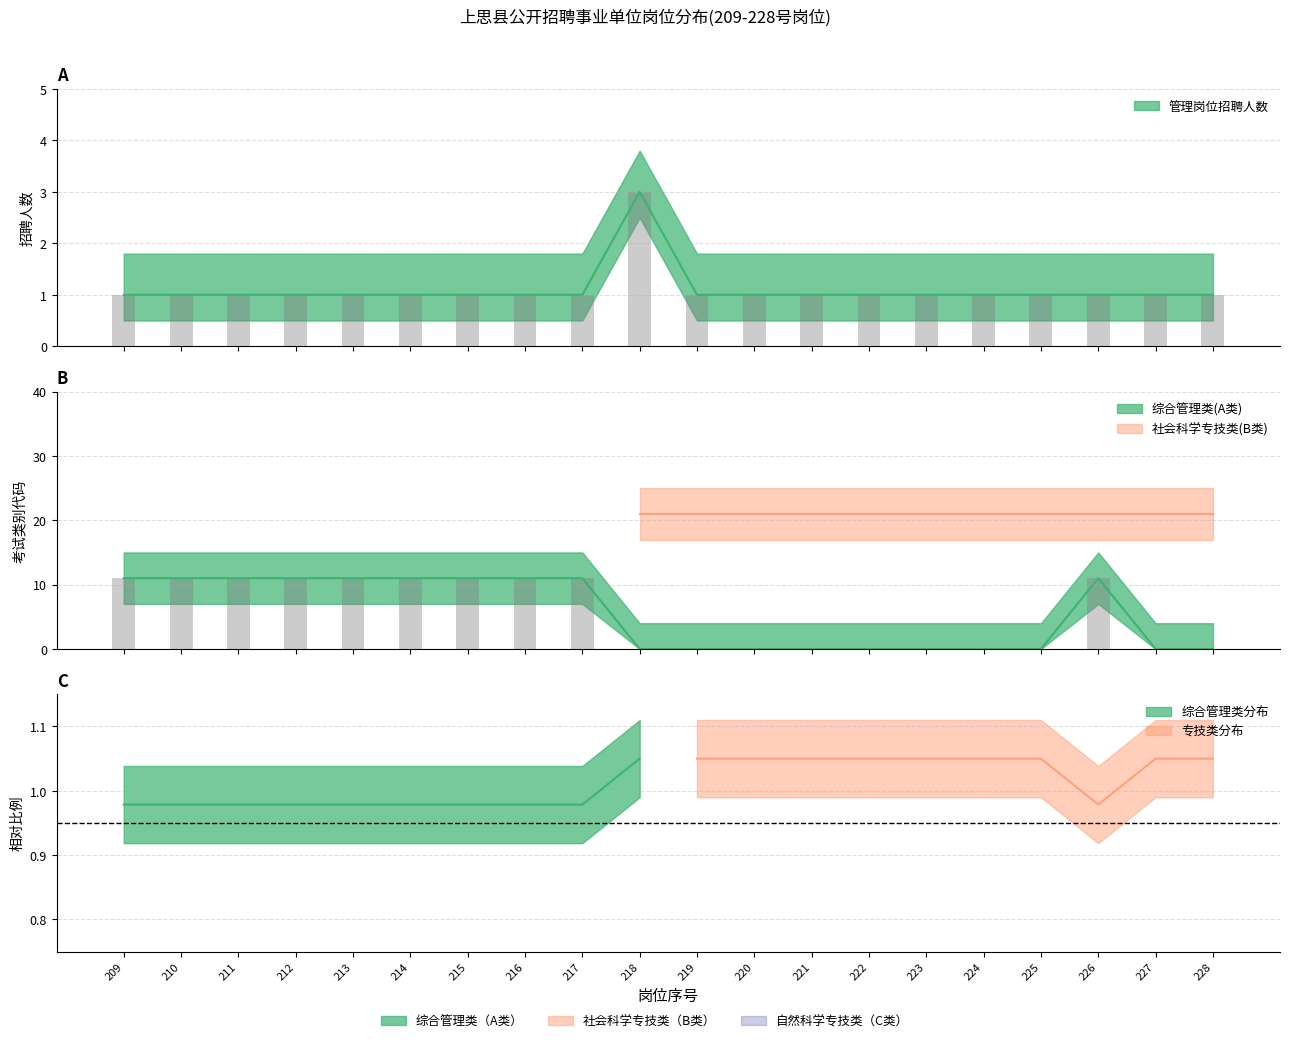

Which category has the highest value across all series?

209